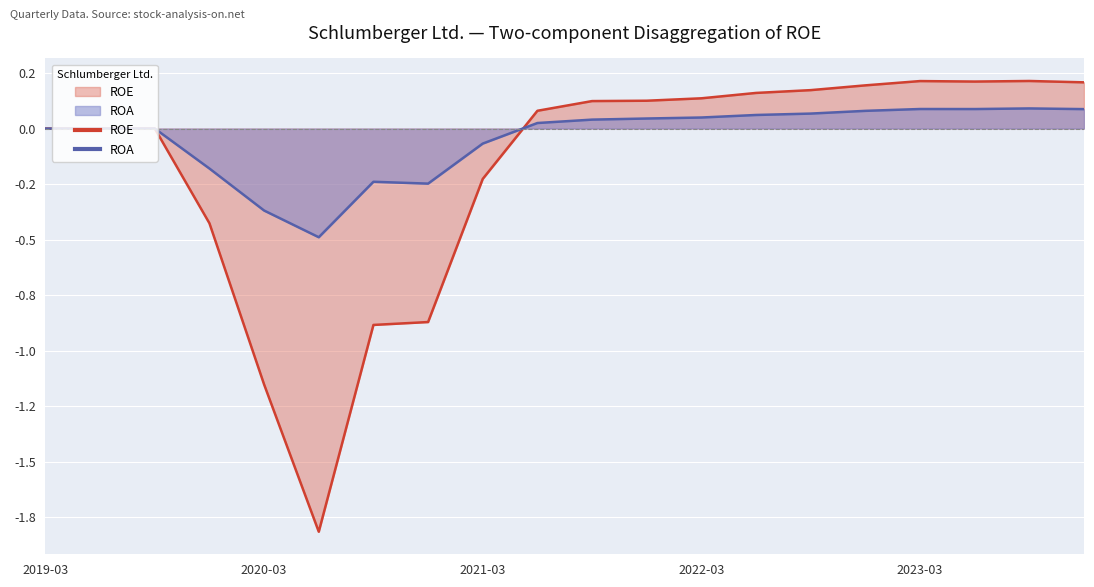

What is the label of the 11th point from the right?

2021-06-30